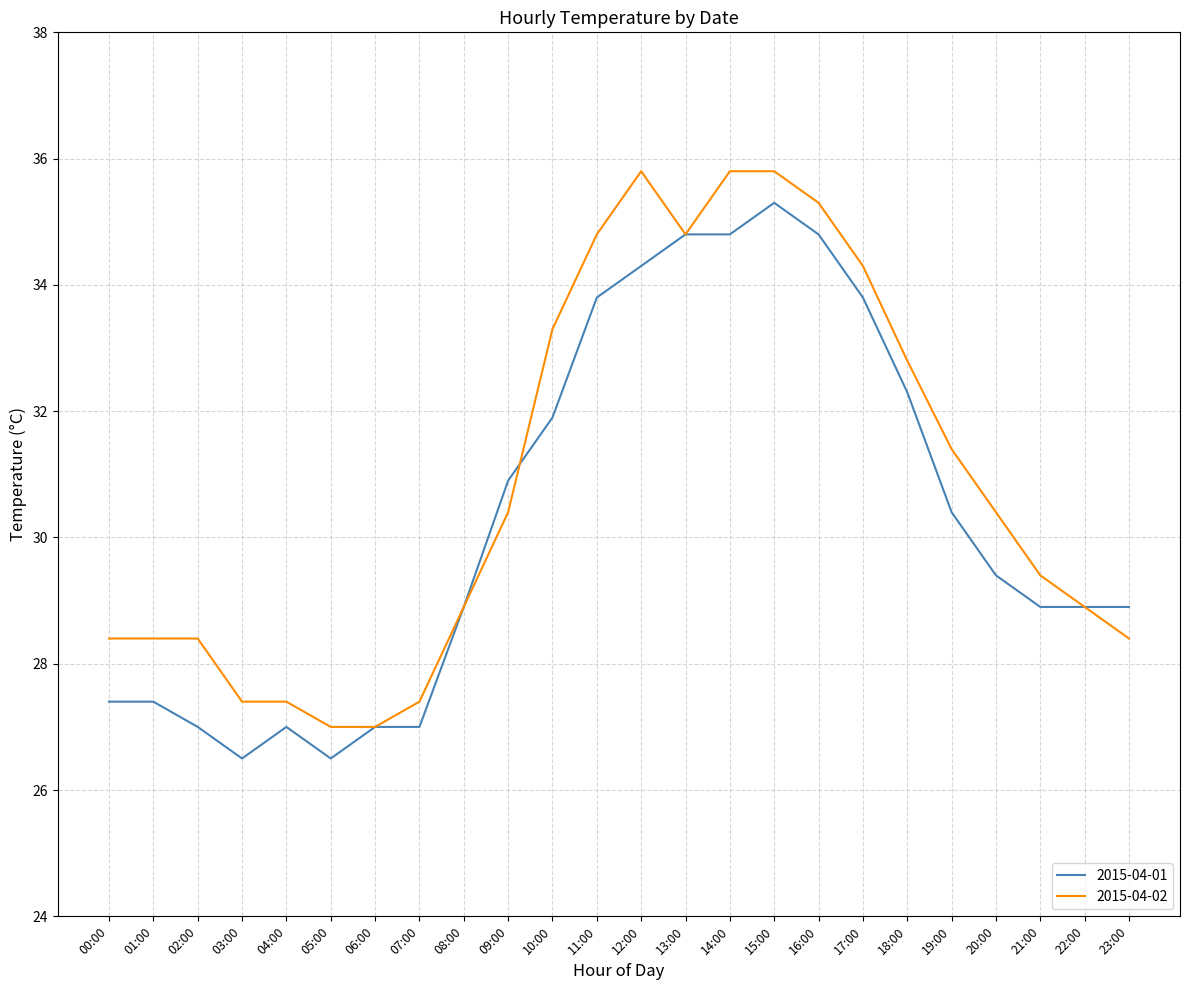

What position from the left is 05:00?

6